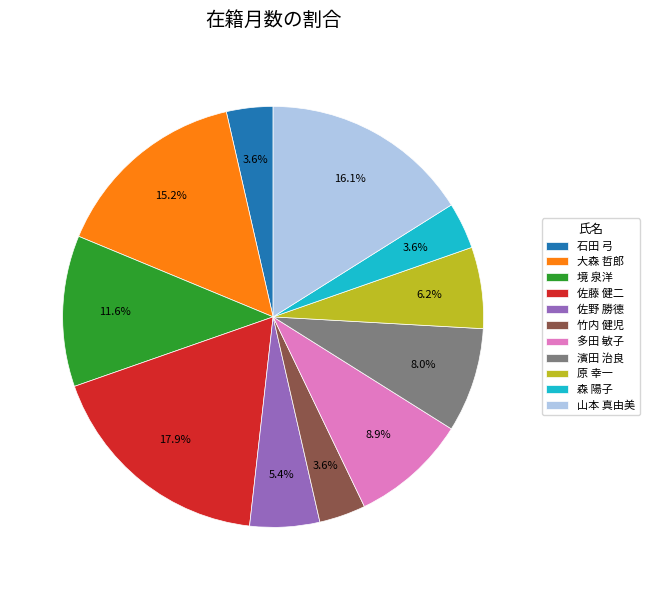

To the nearest percent, what portion does 竹内 健児 represent?

4%